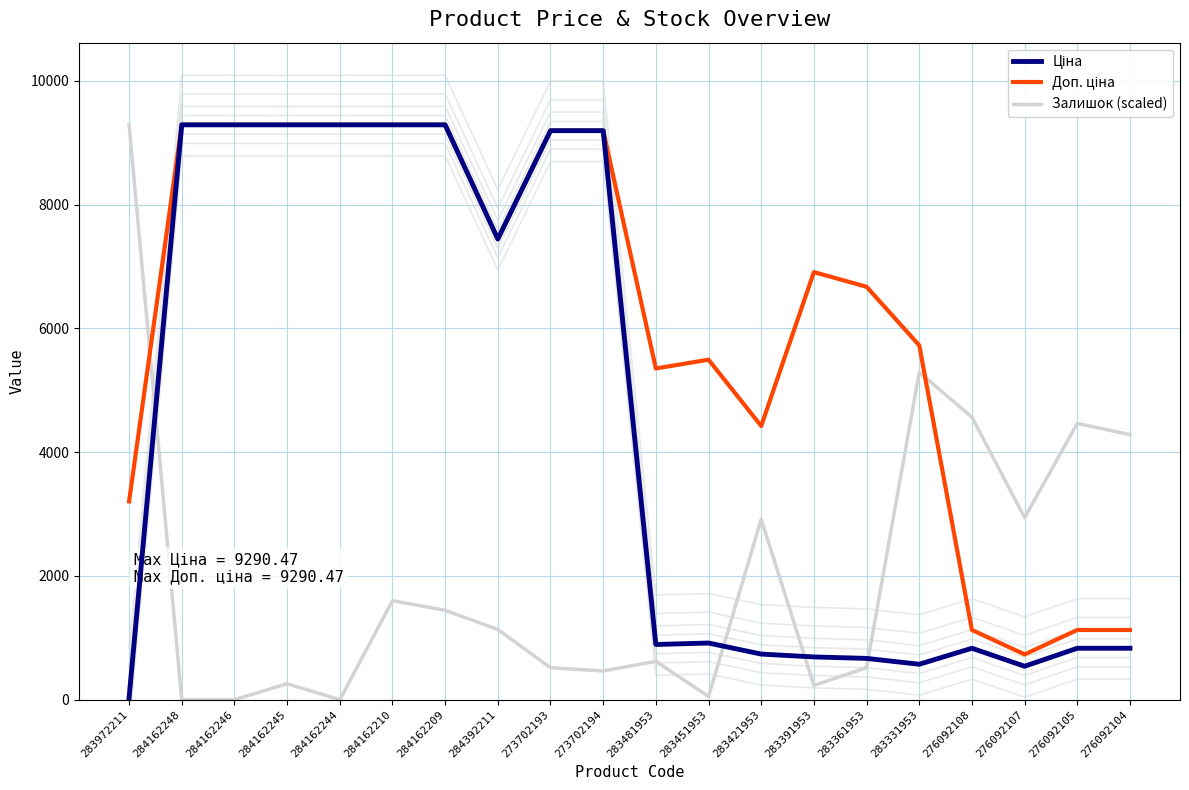

How many interior local valleys does the Доп. ціна series have?

4